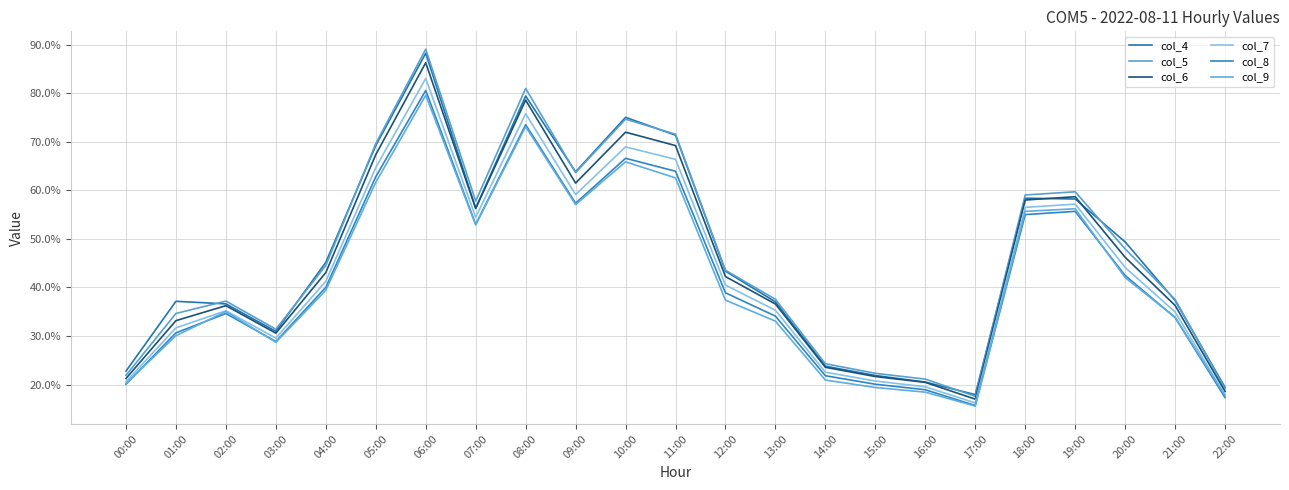

Reading right to left, transcribe all the data shown in this chart.

col_4: 22:00=0.2	21:00=0.4	20:00=0.5	19:00=0.6	18:00=0.6	17:00=0.2	16:00=0.2	15:00=0.2	14:00=0.2	13:00=0.4	12:00=0.4	11:00=0.7	10:00=0.8	09:00=0.6	08:00=0.8	07:00=0.6	06:00=0.9	05:00=0.7	04:00=0.5	03:00=0.3	02:00=0.4	01:00=0.4	00:00=0.2
col_5: 22:00=0.2	21:00=0.4	20:00=0.5	19:00=0.6	18:00=0.6	17:00=0.2	16:00=0.2	15:00=0.2	14:00=0.2	13:00=0.4	12:00=0.4	11:00=0.7	10:00=0.7	09:00=0.6	08:00=0.8	07:00=0.6	06:00=0.9	05:00=0.7	04:00=0.4	03:00=0.3	02:00=0.4	01:00=0.3	00:00=0.2
col_6: 22:00=0.2	21:00=0.4	20:00=0.5	19:00=0.6	18:00=0.6	17:00=0.2	16:00=0.2	15:00=0.2	14:00=0.2	13:00=0.4	12:00=0.4	11:00=0.7	10:00=0.7	09:00=0.6	08:00=0.8	07:00=0.6	06:00=0.9	05:00=0.7	04:00=0.4	03:00=0.3	02:00=0.4	01:00=0.3	00:00=0.2
col_7: 22:00=0.2	21:00=0.3	20:00=0.4	19:00=0.6	18:00=0.6	17:00=0.2	16:00=0.2	15:00=0.2	14:00=0.2	13:00=0.4	12:00=0.4	11:00=0.7	10:00=0.7	09:00=0.6	08:00=0.8	07:00=0.5	06:00=0.8	05:00=0.6	04:00=0.4	03:00=0.3	02:00=0.4	01:00=0.3	00:00=0.2
col_8: 22:00=0.2	21:00=0.3	20:00=0.4	19:00=0.6	18:00=0.6	17:00=0.2	16:00=0.2	15:00=0.2	14:00=0.2	13:00=0.3	12:00=0.4	11:00=0.6	10:00=0.7	09:00=0.6	08:00=0.7	07:00=0.5	06:00=0.8	05:00=0.6	04:00=0.4	03:00=0.3	02:00=0.3	01:00=0.3	00:00=0.2
col_9: 22:00=0.2	21:00=0.3	20:00=0.4	19:00=0.6	18:00=0.6	17:00=0.2	16:00=0.2	15:00=0.2	14:00=0.2	13:00=0.3	12:00=0.4	11:00=0.6	10:00=0.7	09:00=0.6	08:00=0.7	07:00=0.5	06:00=0.8	05:00=0.6	04:00=0.4	03:00=0.3	02:00=0.4	01:00=0.3	00:00=0.2